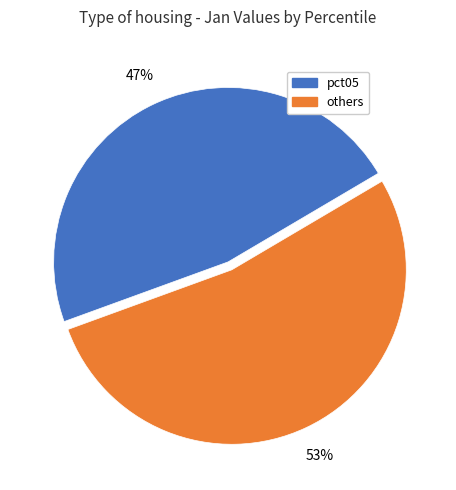

Is the sum of pct05 and others greater than half?

Yes